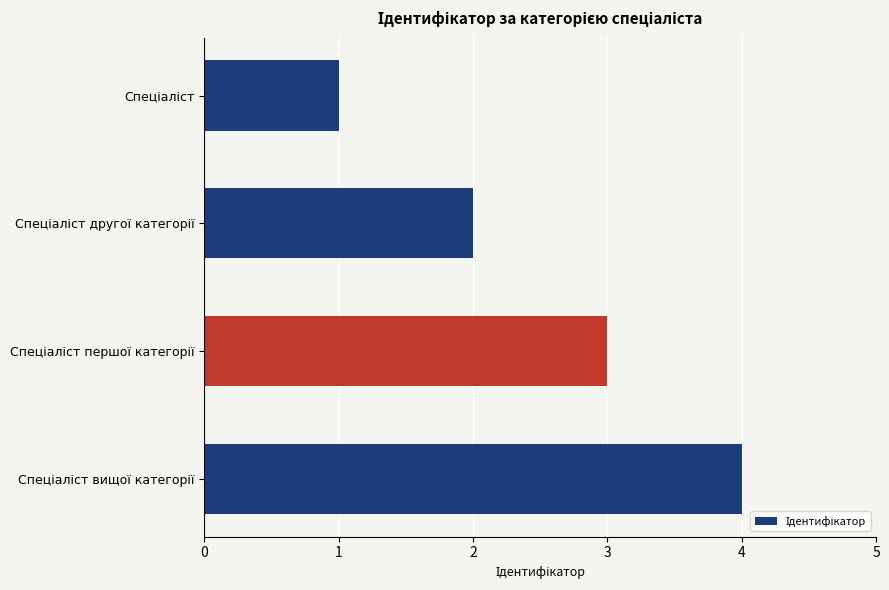

What is the difference between the maximum and minimum values?

3